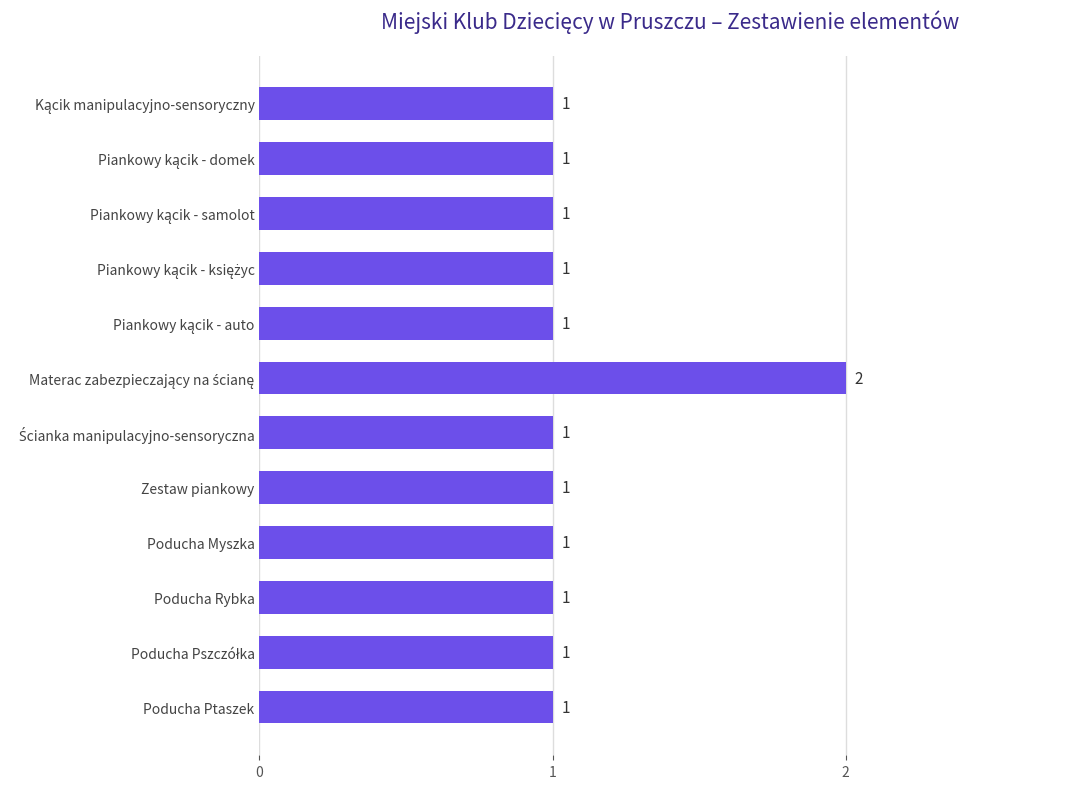

What is the sum of all values?

13